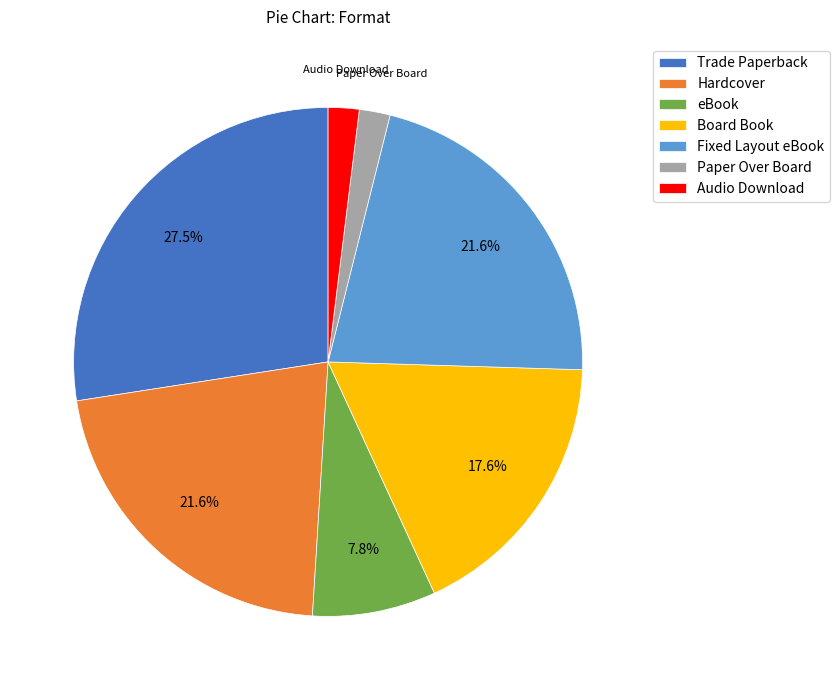

To the nearest percent, what is the average slice percentage?

14%